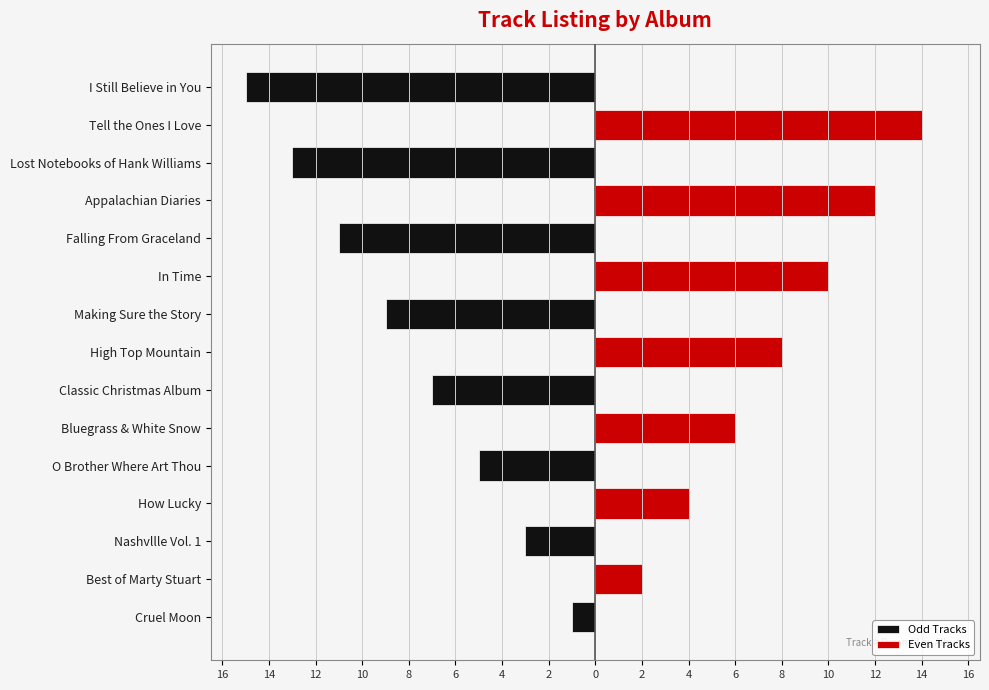

Reading right to left, what are all the values shown in this chart?

Odd Tracks: -15	0	-13	0	-11	0	-9	0	-7	0	-5	0	-3	0	-1
Even Tracks: 0	14	0	12	0	10	0	8	0	6	0	4	0	2	0